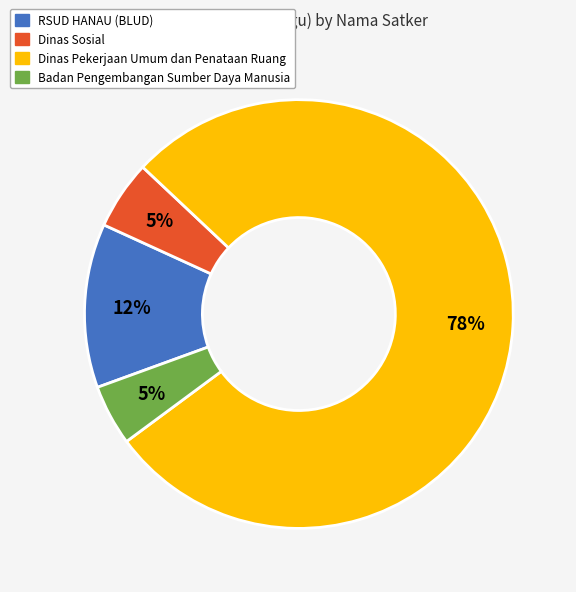

Count the number of slices in the pie.

4